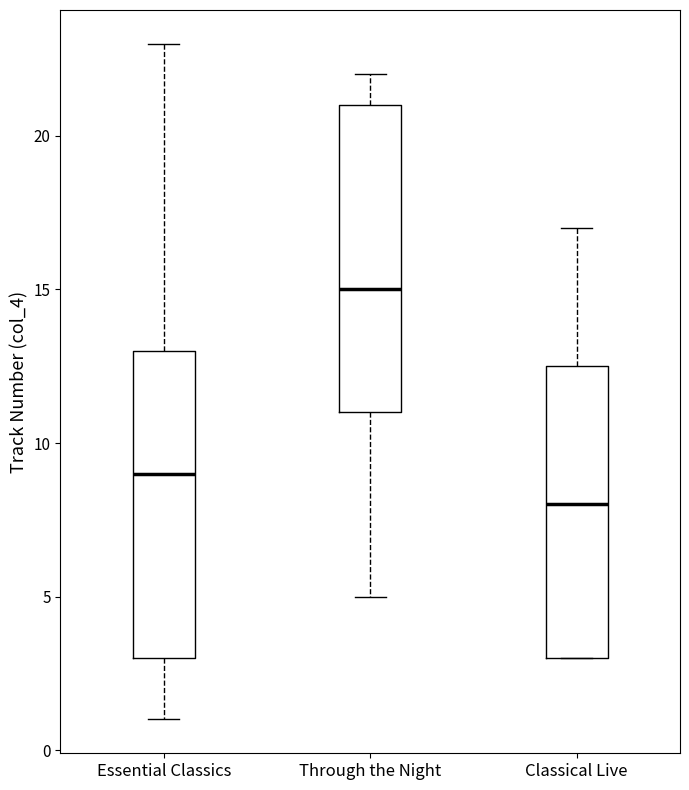

Reading left to right, read every box against the y-axis: the position of its median line, the range the box covers, and the ends of its whiskers. The values are not printed on the chart, so give them approximately, as read against the axis.

Essential Classics: median 9.0, box 3.0 to 13.0, whiskers 1.0 to 23.0
Through the Night: median 15.0, box 11.0 to 21.0, whiskers 5.0 to 22.0
Classical Live: median 8.0, box 3.0 to 12.5, whiskers 3.0 to 17.0